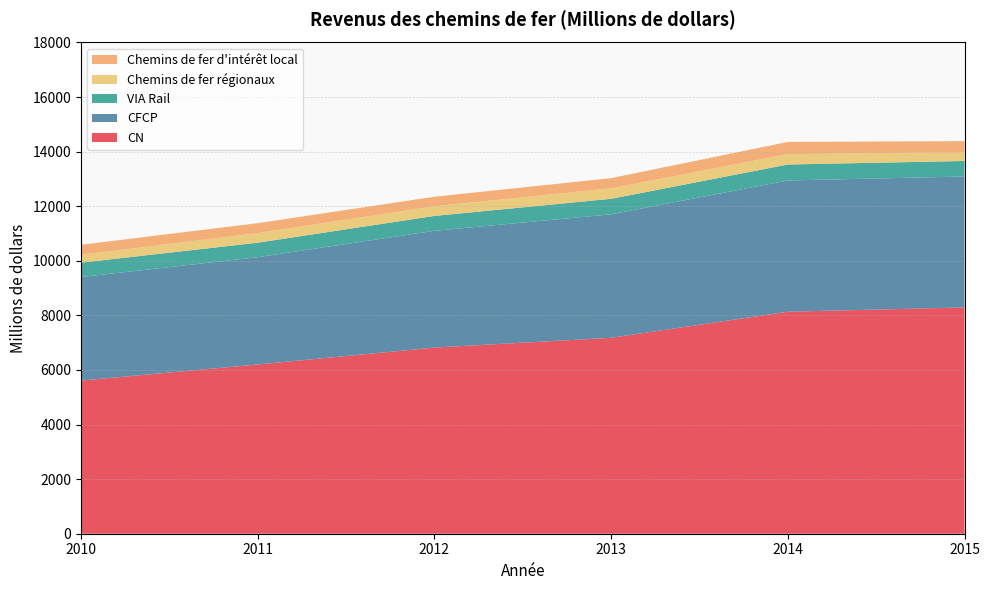

Is it true that CN equals 13403 at 2015?

False